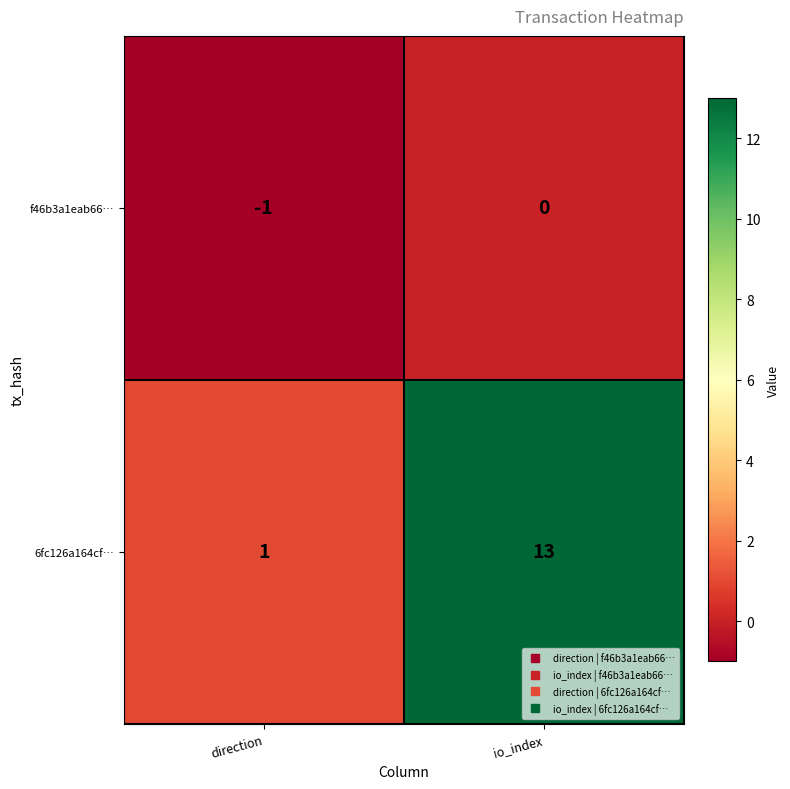

At which category is the sum across all series the highest?

io_index